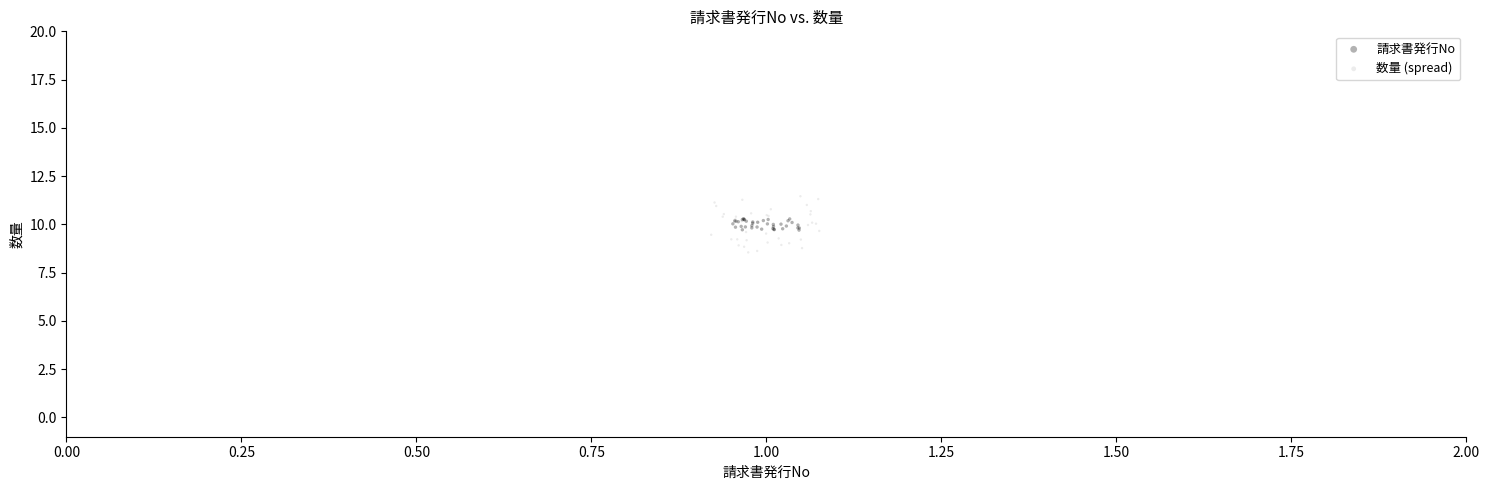

Which series contains the lowest Y value?

数量 (spread)